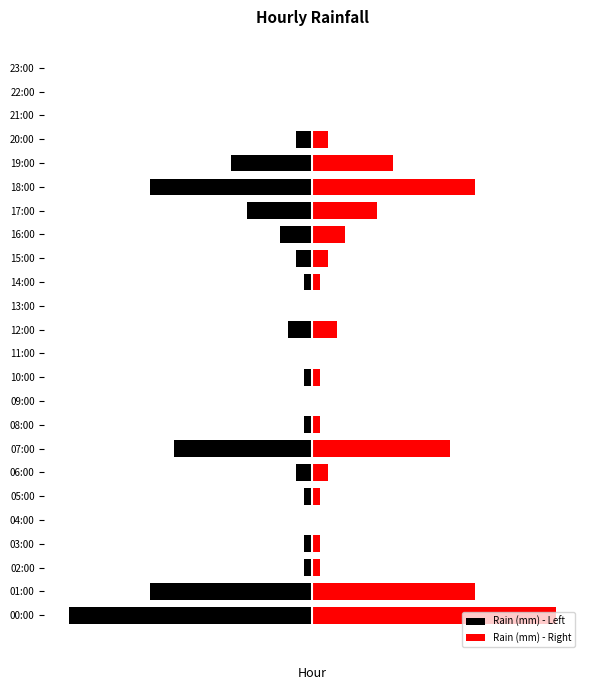

What is the average value of the Rain (mm) - Right series?

1.0